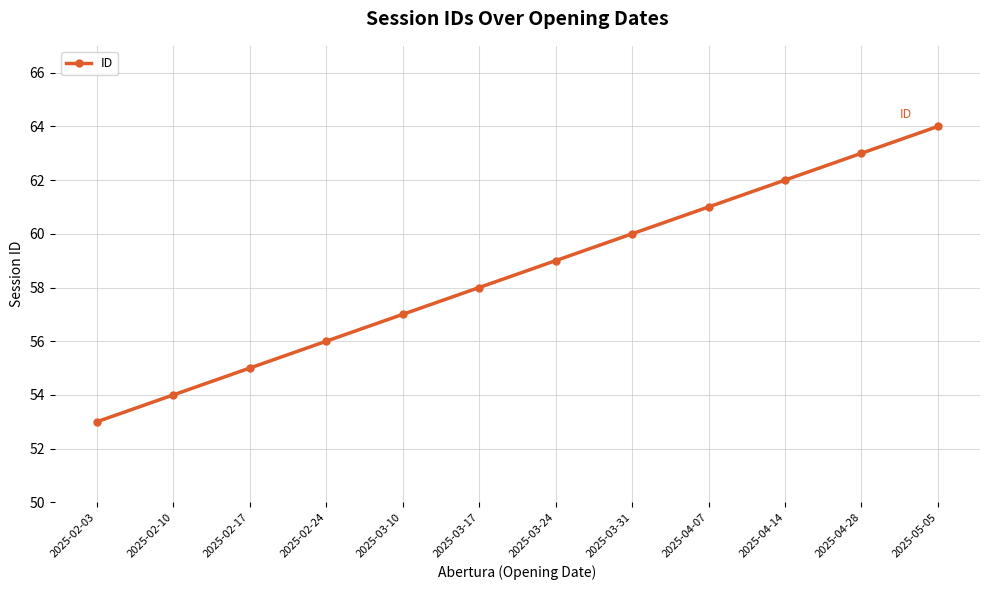

Is it true that the value at 2025-03-24 is 59?

True